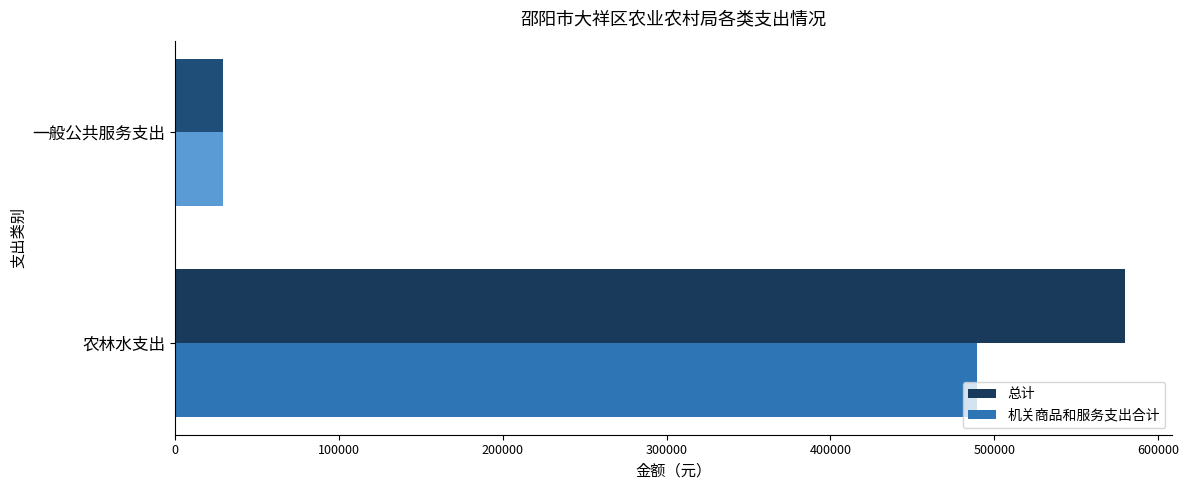

Where is 总计 nearest to the value 304362?

一般公共服务支出